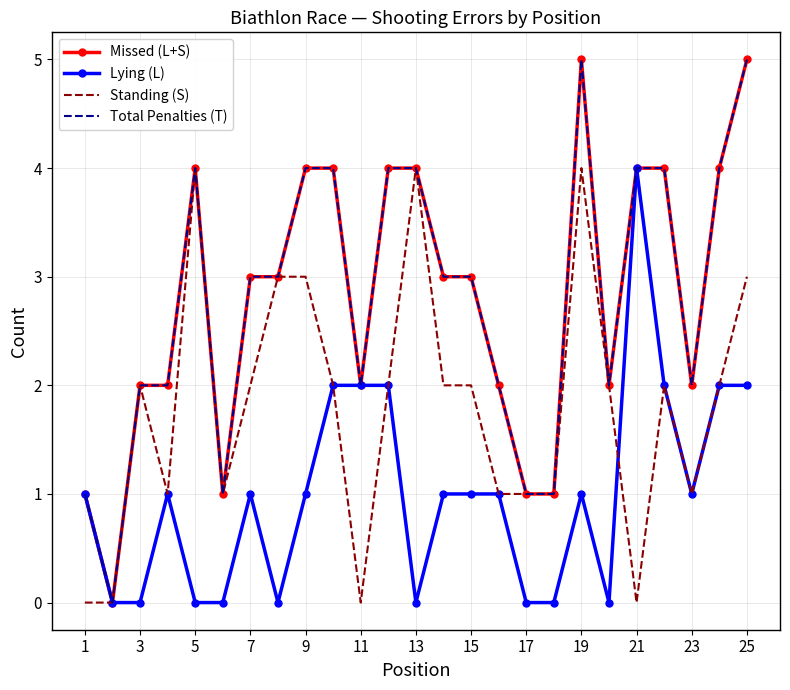

How many lines are shown in the chart?

4